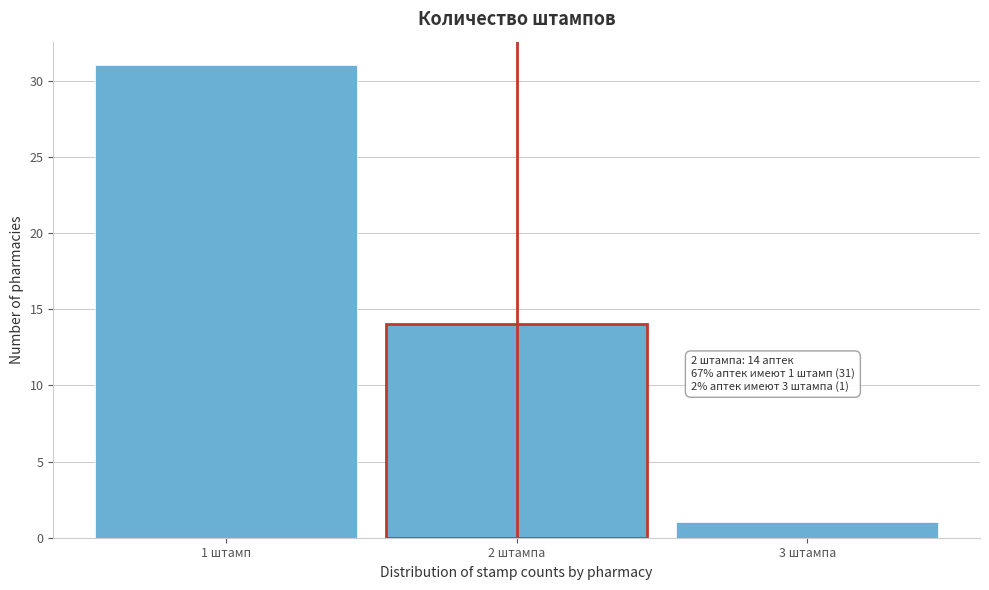

Reading right to left, extract all data points from this chart.

3 штампа=1	2 штампа=14	1 штамп=31